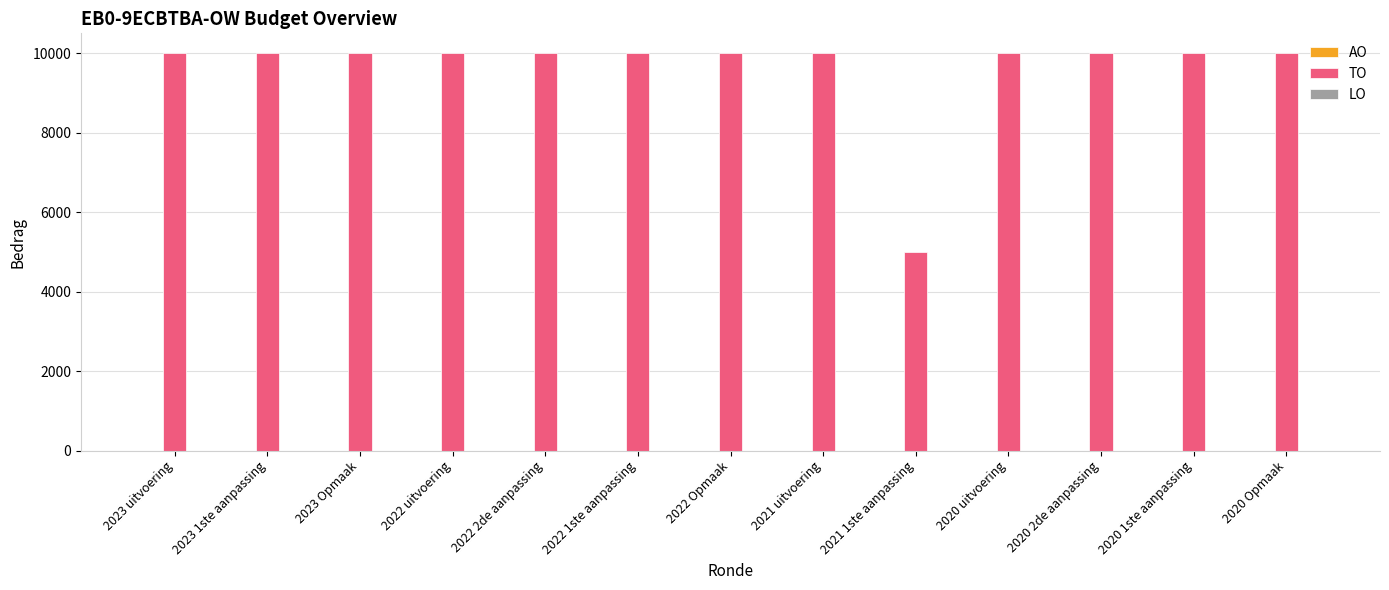

Reading left to right, transcribe all the data shown in this chart.

2023 uitvoering=10000	2023 1ste aanpassing=10000	2023 Opmaak=10000	2022 uitvoering=10000	2022 2de aanpassing=10000	2022 1ste aanpassing=10000	2022 Opmaak=10000	2021 uitvoering=10000	2021 1ste aanpassing=5000	2020 uitvoering=10000	2020 2de aanpassing=10000	2020 1ste aanpassing=10000	2020 Opmaak=10000